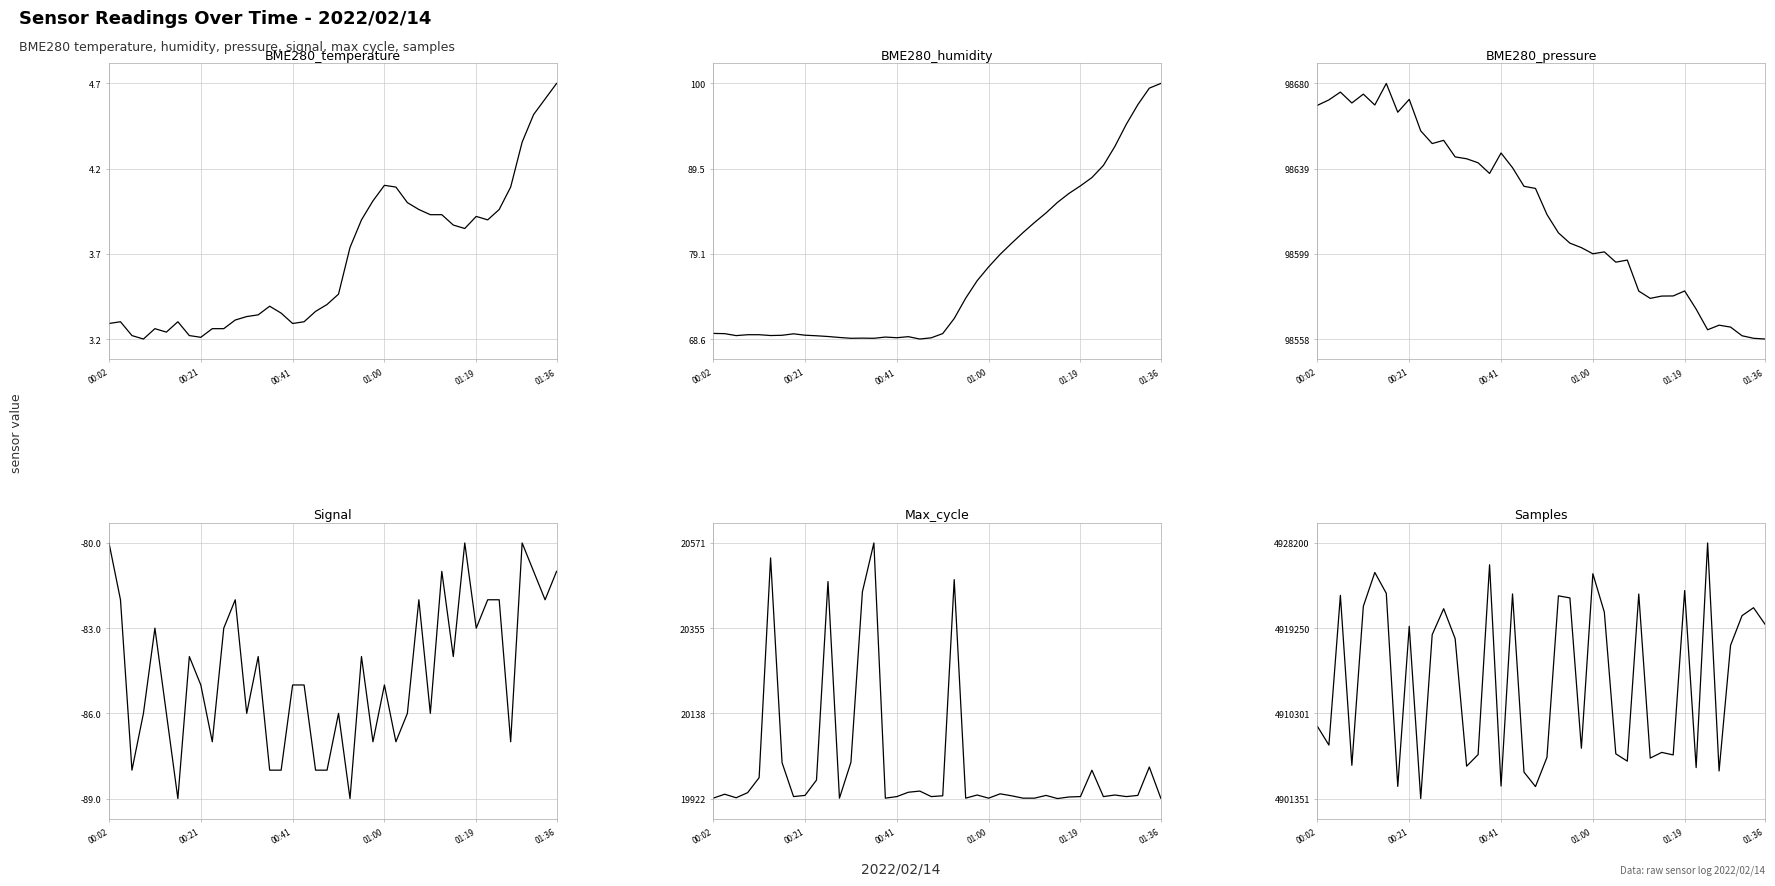

List the series in order of their peak value, highest first.

Samples, BME280_pressure, Max_cycle, BME280_humidity, BME280_temperature, Signal